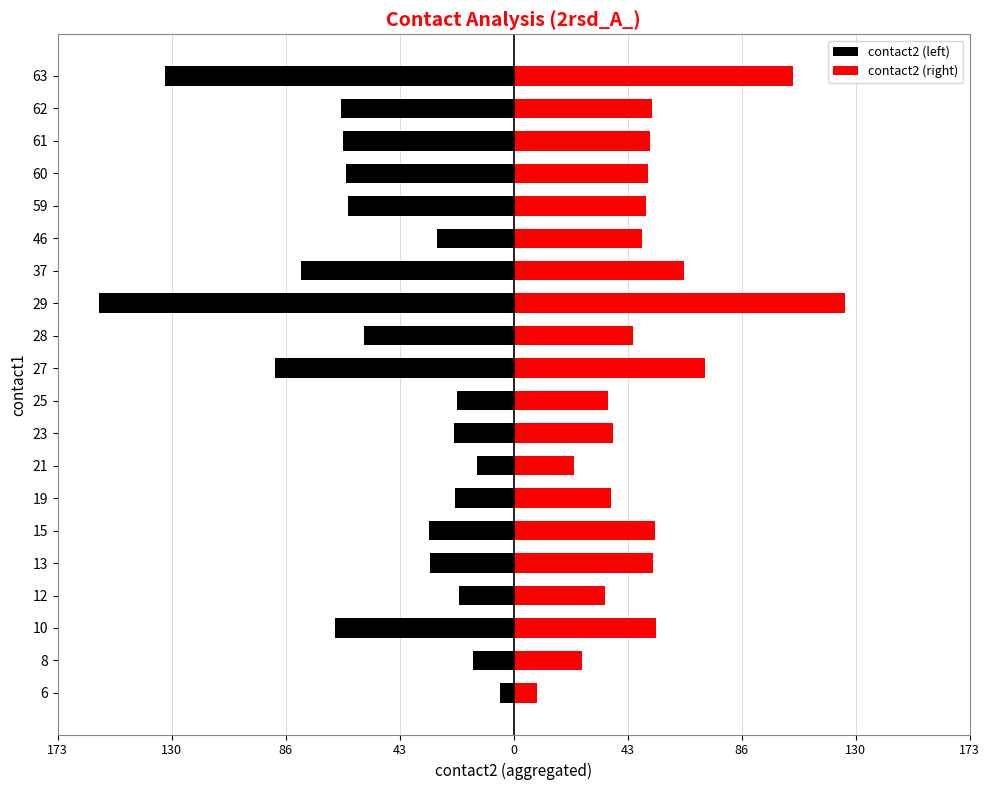

Between 23 and 19, which is larger?

19